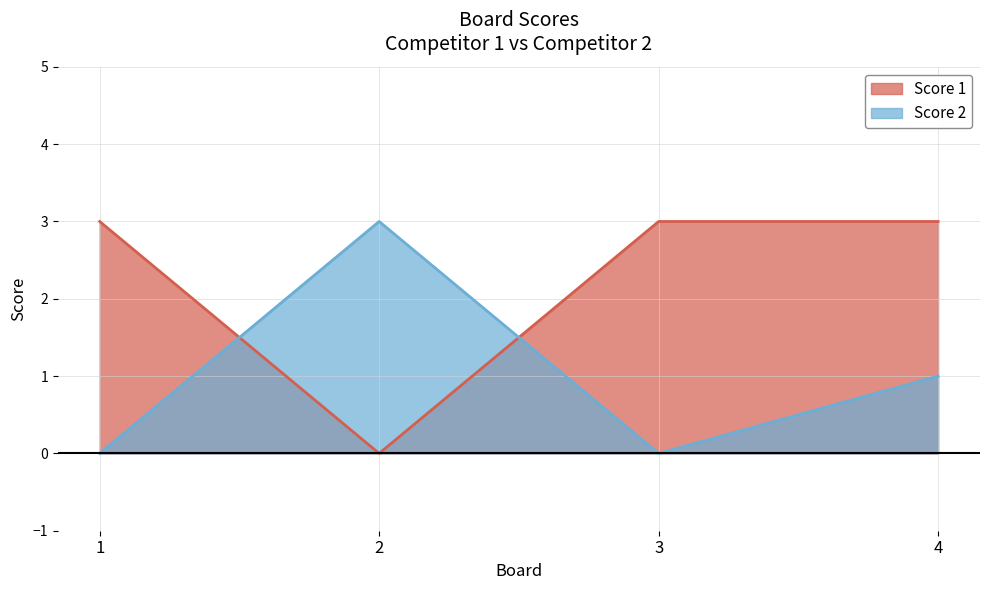

How many lines are shown in the chart?

2